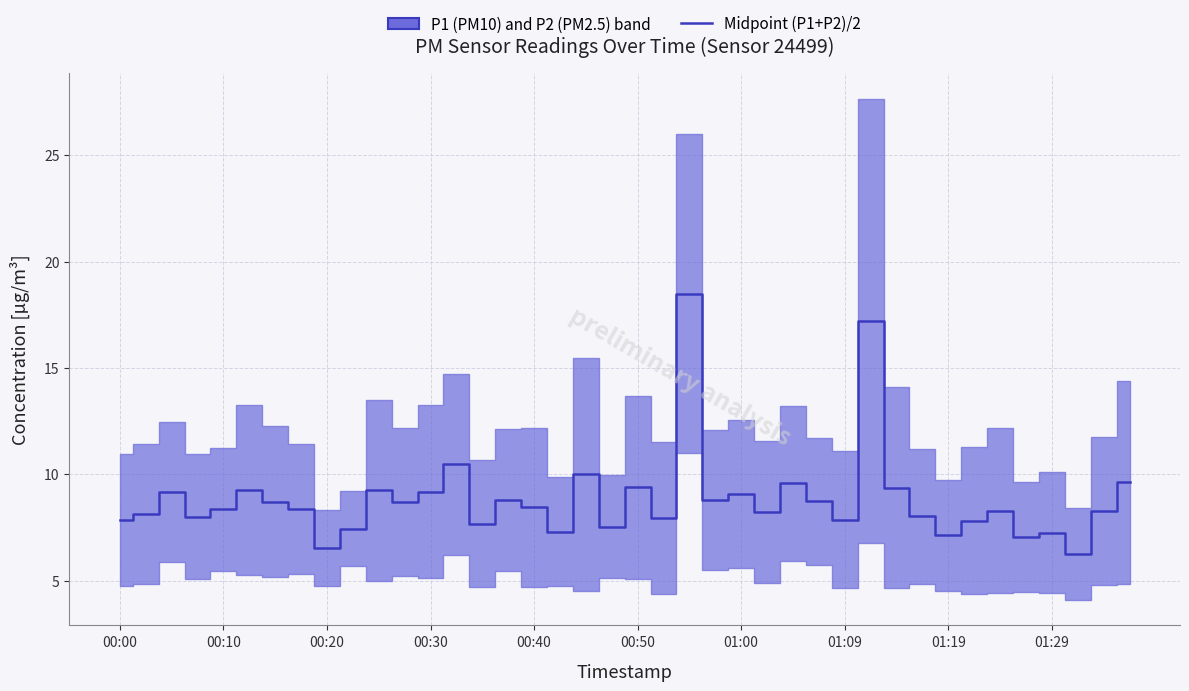

What is the value of the 8th point from the left?

8.4